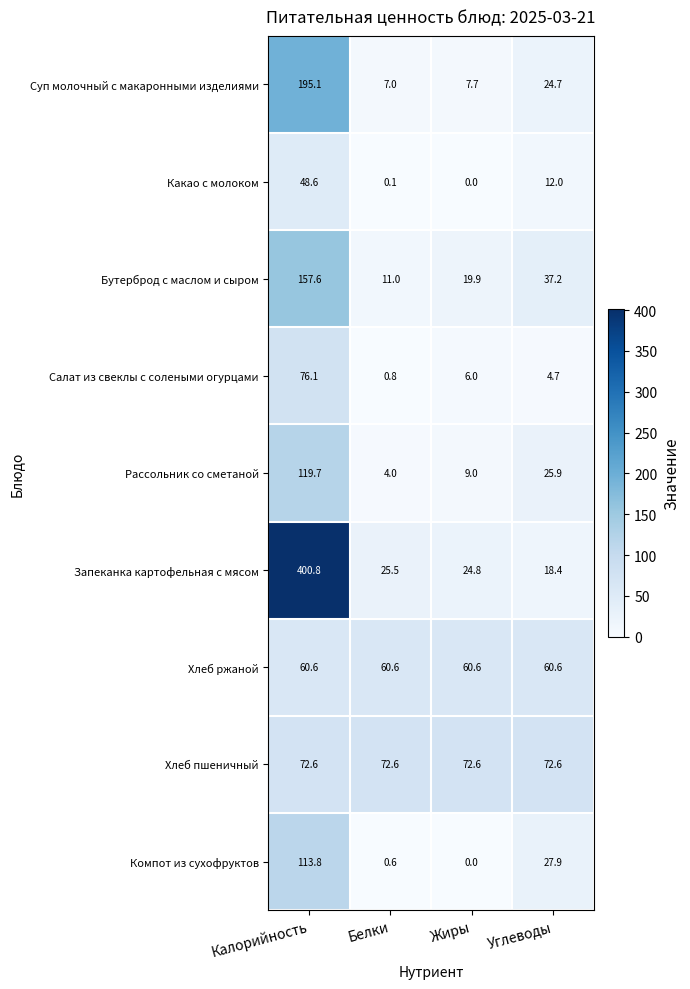

Which series has the largest total across all categories?

Запеканка картофельная с мясом